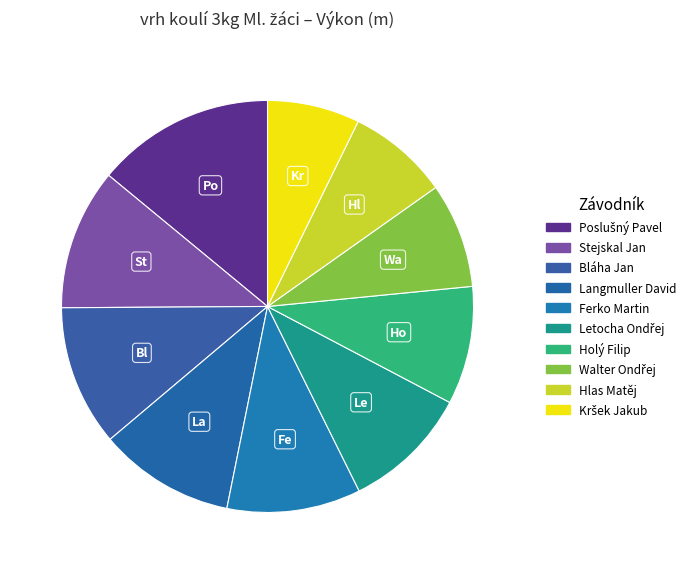

Is it true that Stejskal Jan is 1% of the pie?

False